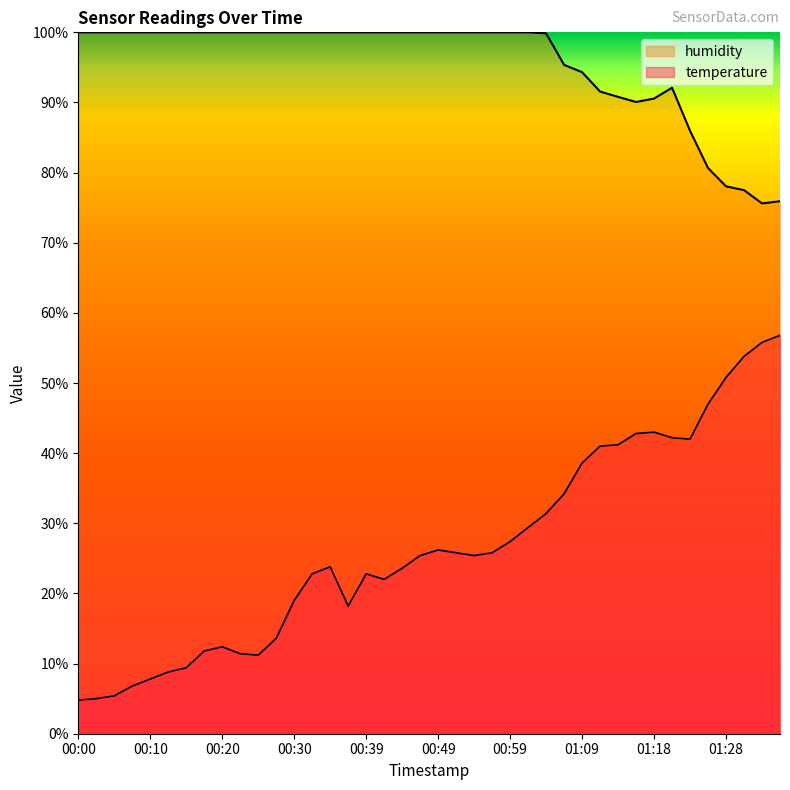

What is the sum of the temperature values at 00:25 and 01:13?

52.4